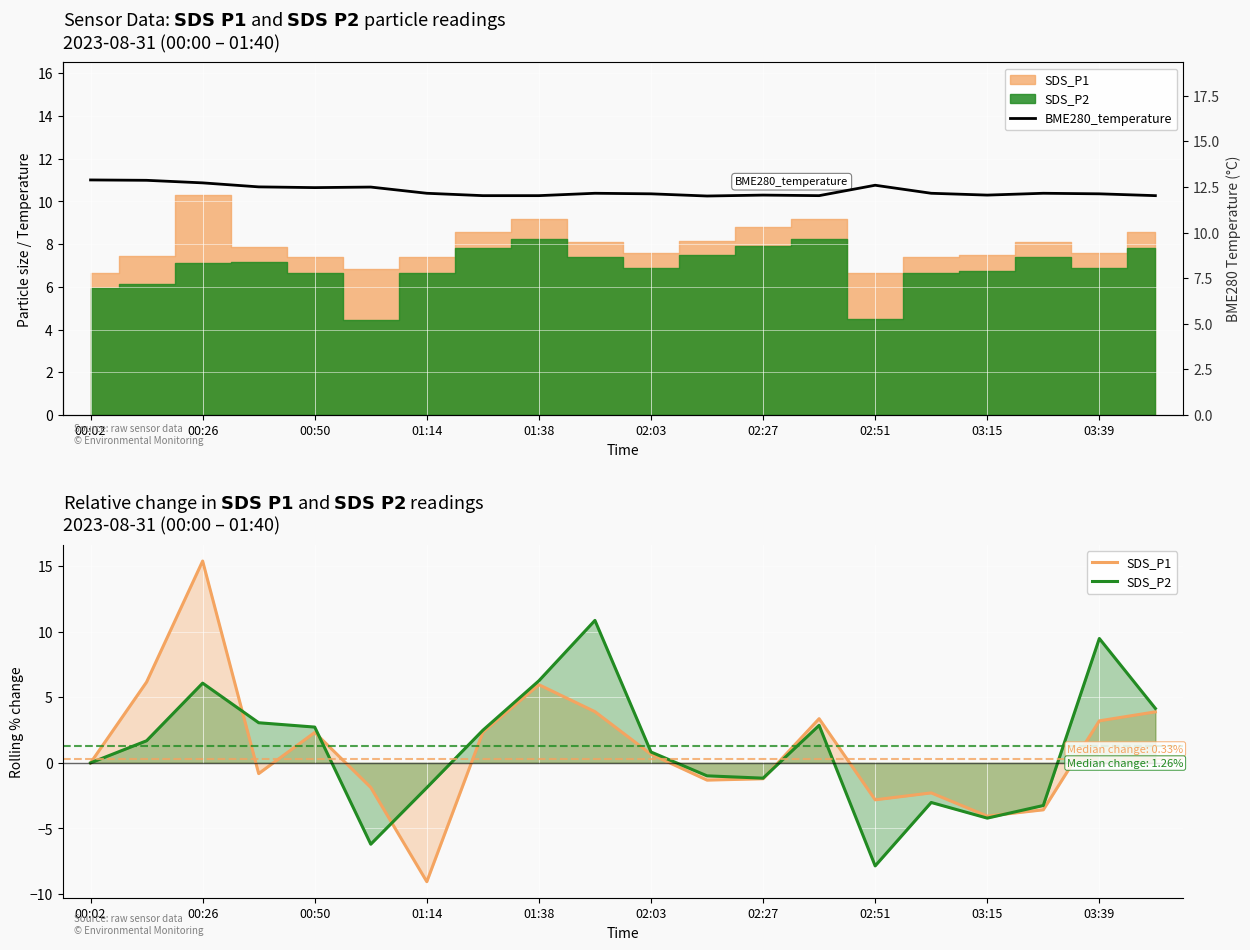

How many lines are shown in the chart?

3